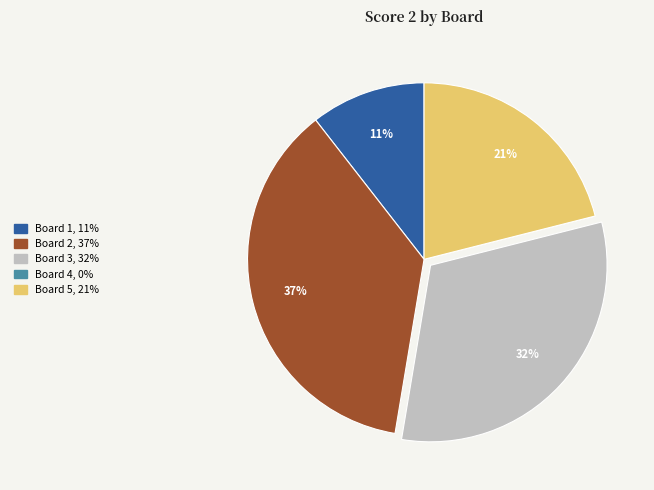

Which has a higher value, Board 5 or Board 3?

Board 3